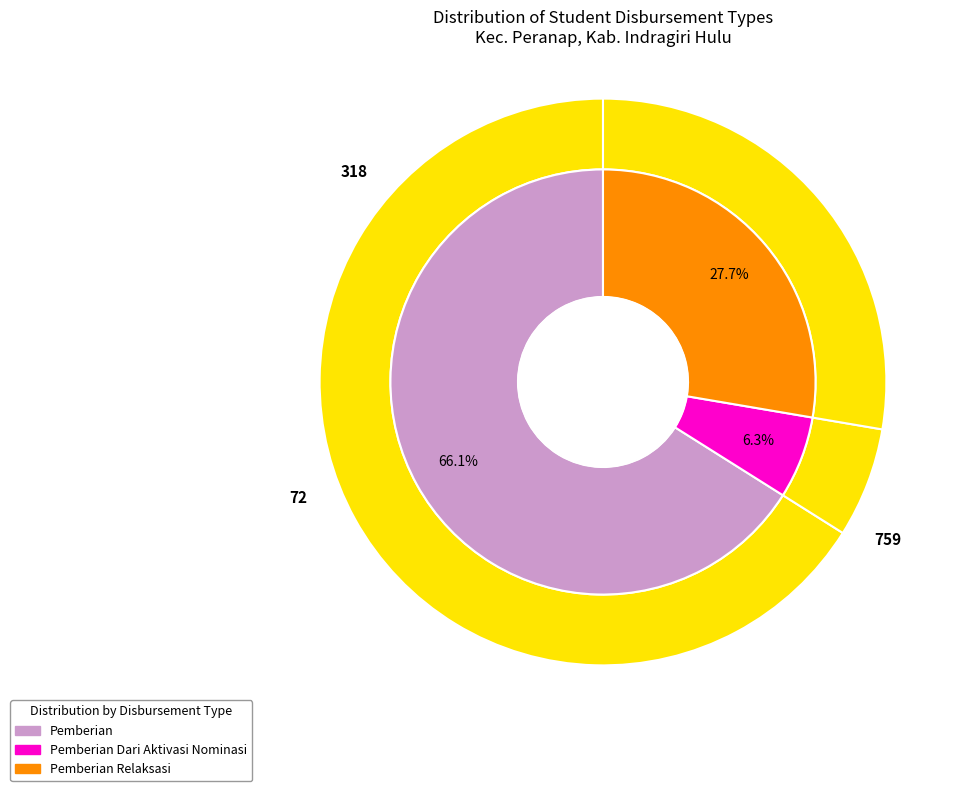

Combined, do SD NEGERI 023 SUNGAI UBO and SD NEGERI 014 KAMPUNG BARU account for over 50%?

No